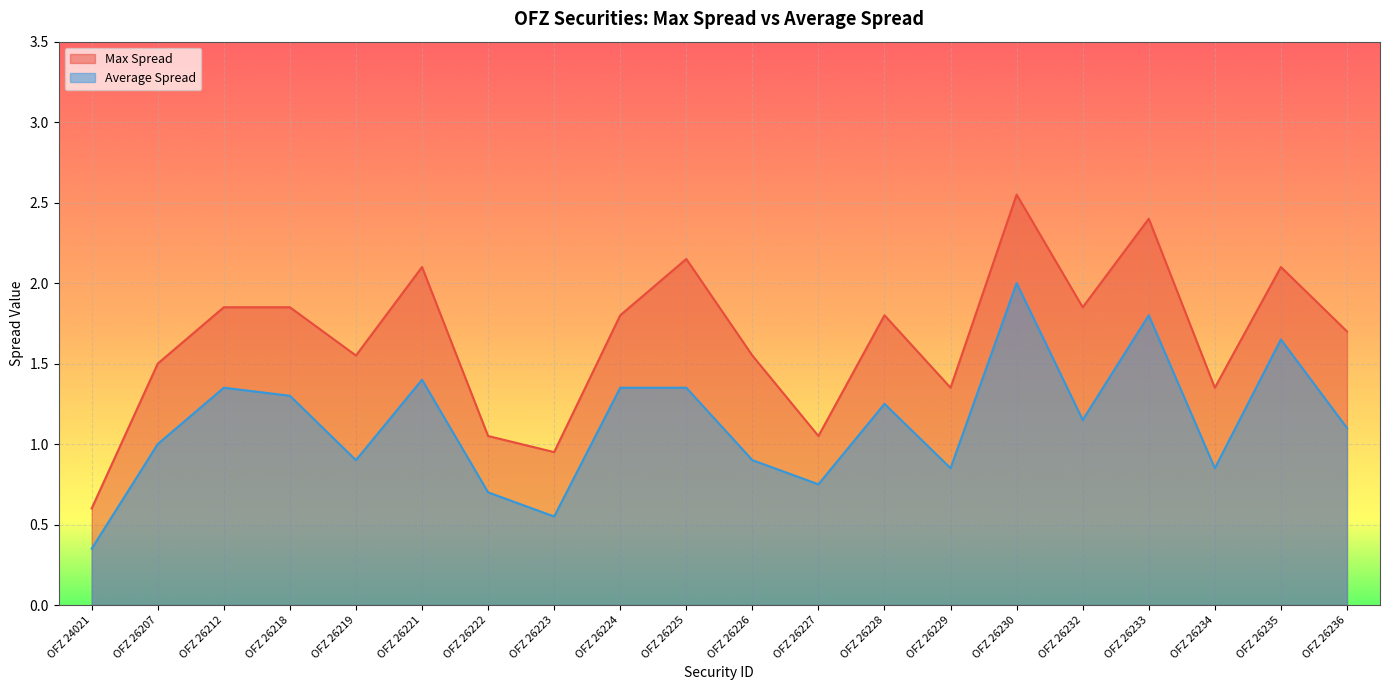

At which category is the sum across all series the highest?

OFZ 26230